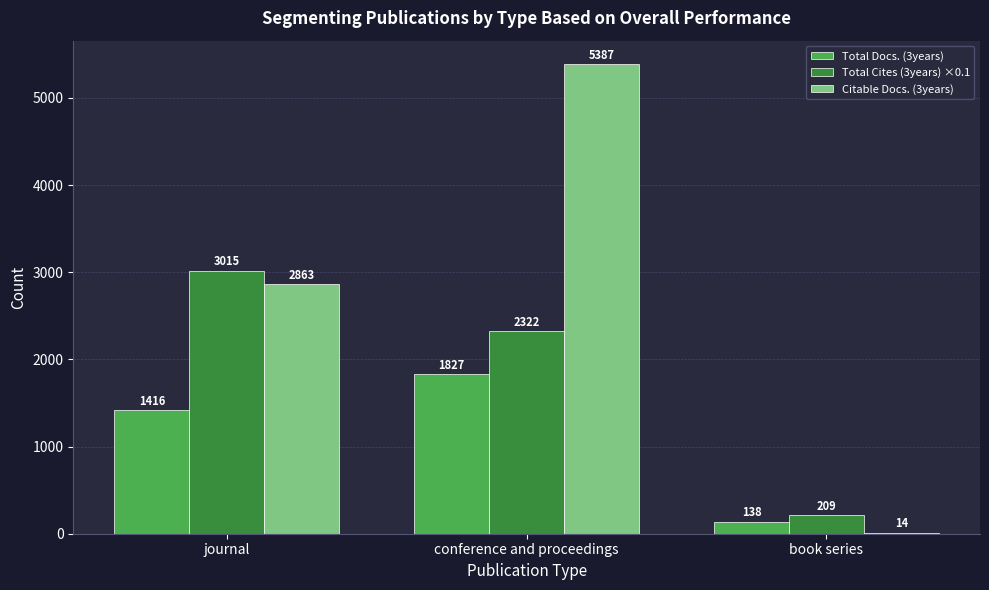

Between journal and conference and proceedings, which series saw the biggest shift?

Citable Docs. (3years)